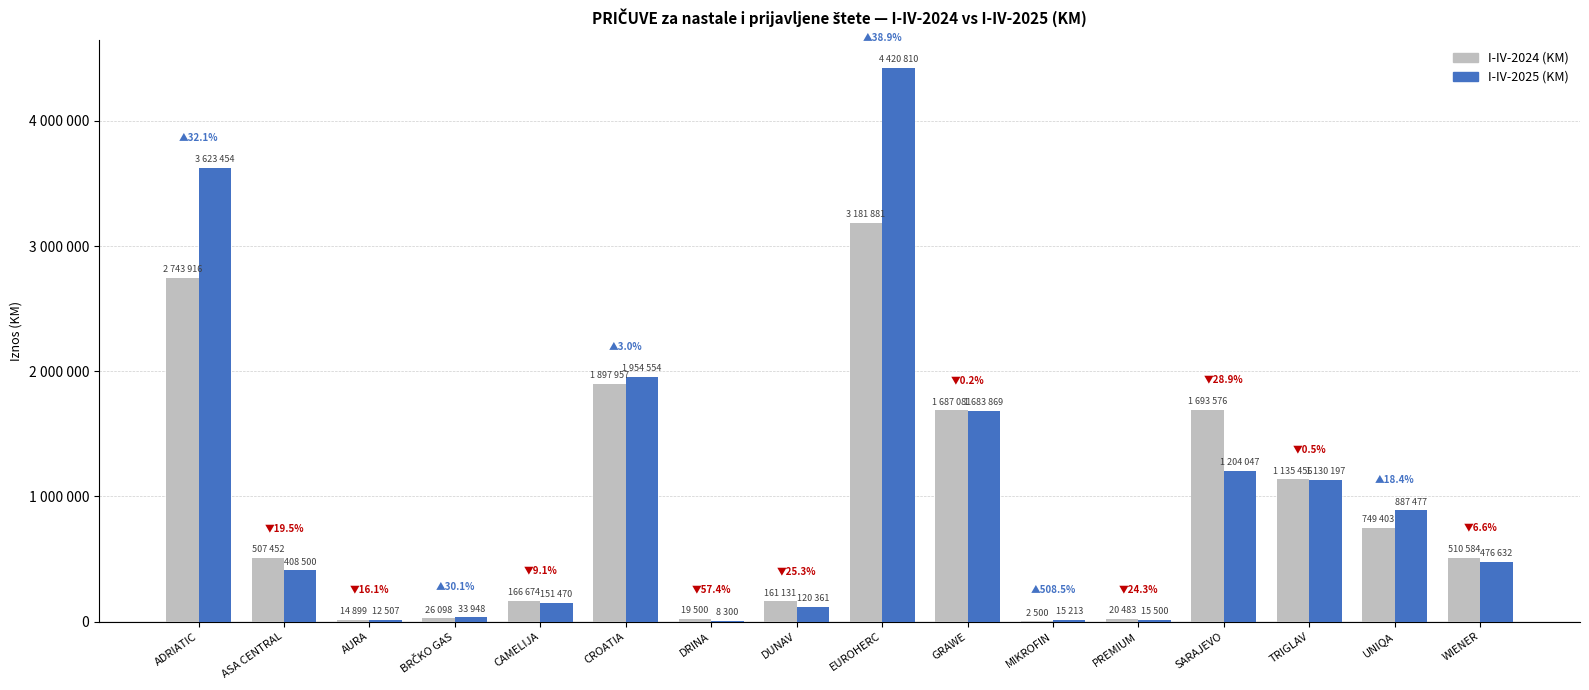

Which has a higher value, SARAJEVO or CROATIA?

CROATIA